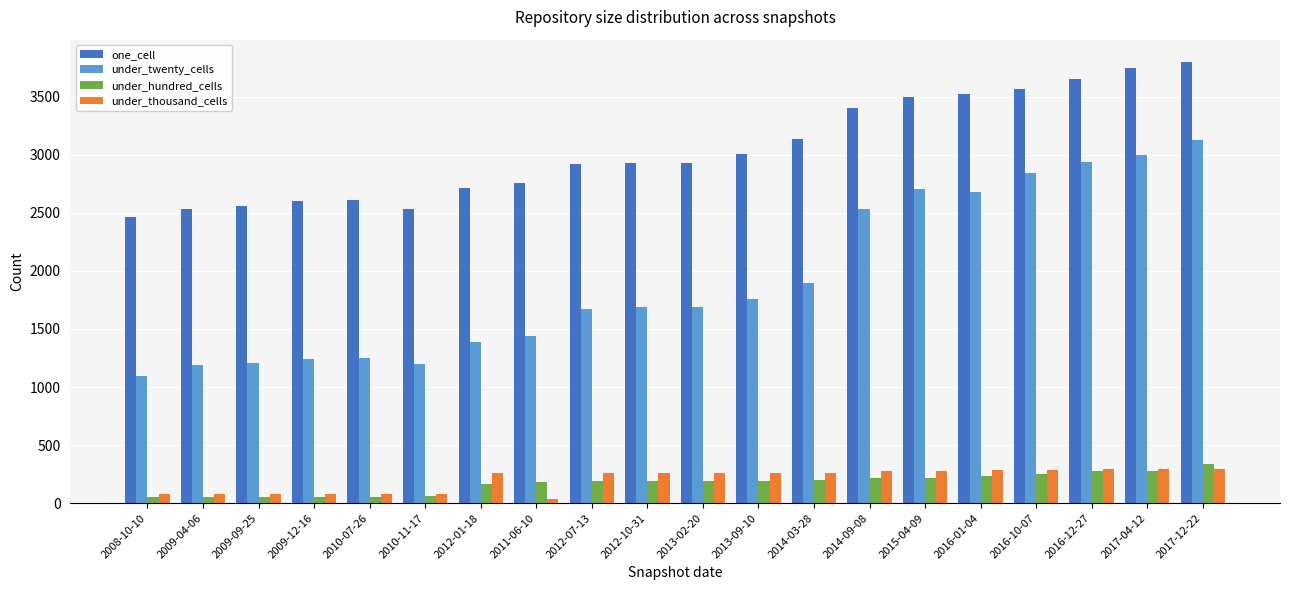

What position from the left is 2009-12-16?

4